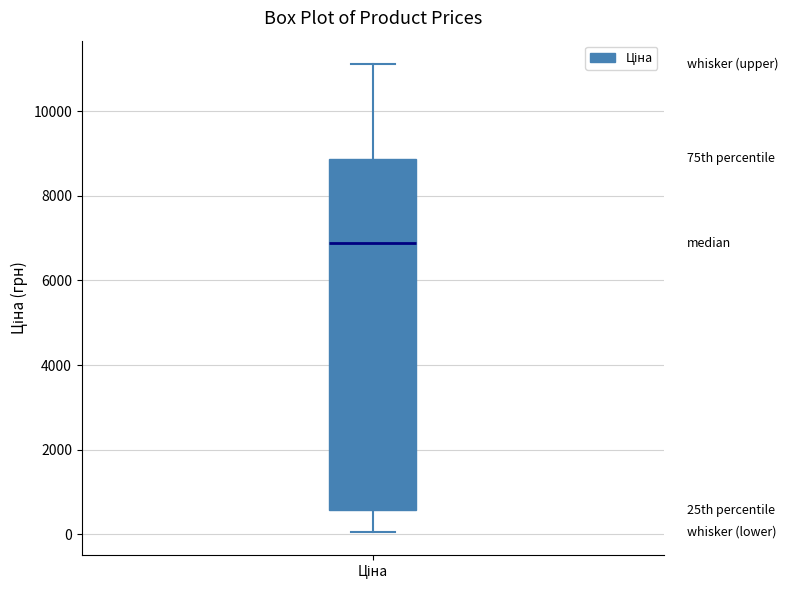

Transcribe this box plot: give where the median line is, the range the box spans, and where the two whiskers end, as read against the y-axis. The values are not printed on the chart, so give them approximately, as read against the axis.

median 6800, box 600 to 8800, whiskers 0 to 11200